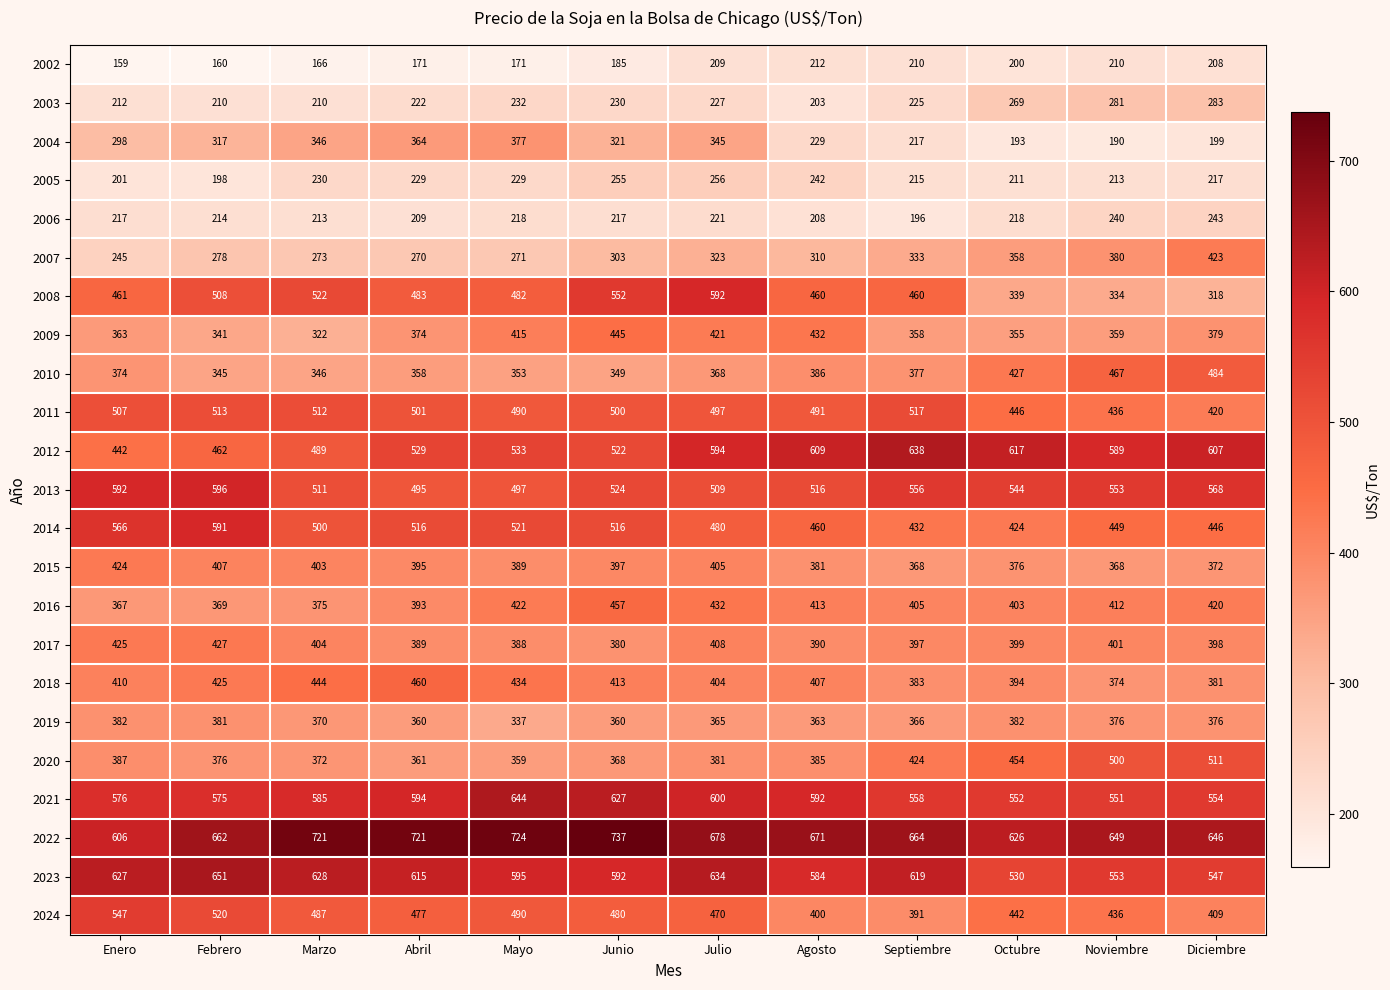

At which category is the sum across all series the highest?

Julio